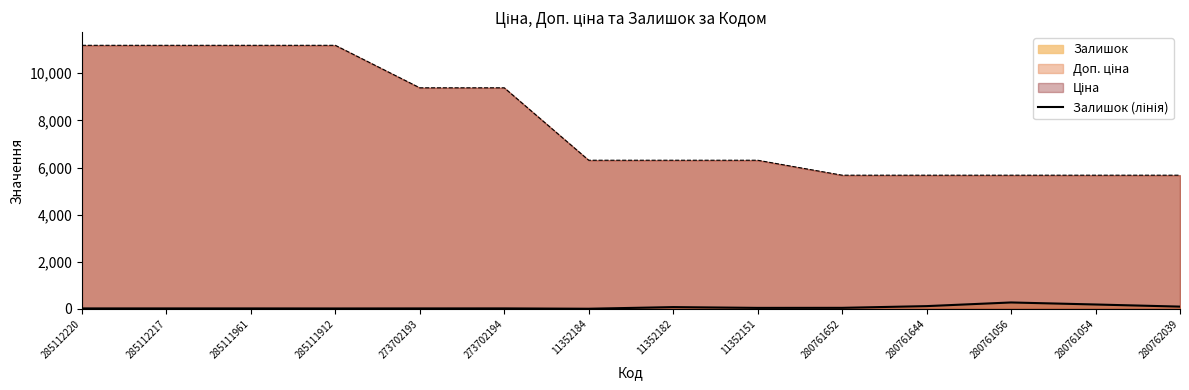

Reading left to right, extract all data points from this chart.

285112220=17	285112217=17	285111961=17	285111912=15	273702193=17	273702194=18	11352184=4	11352182=73	11352151=40	280761652=42	280761644=115	280761056=270	280761054=184	280762039=94